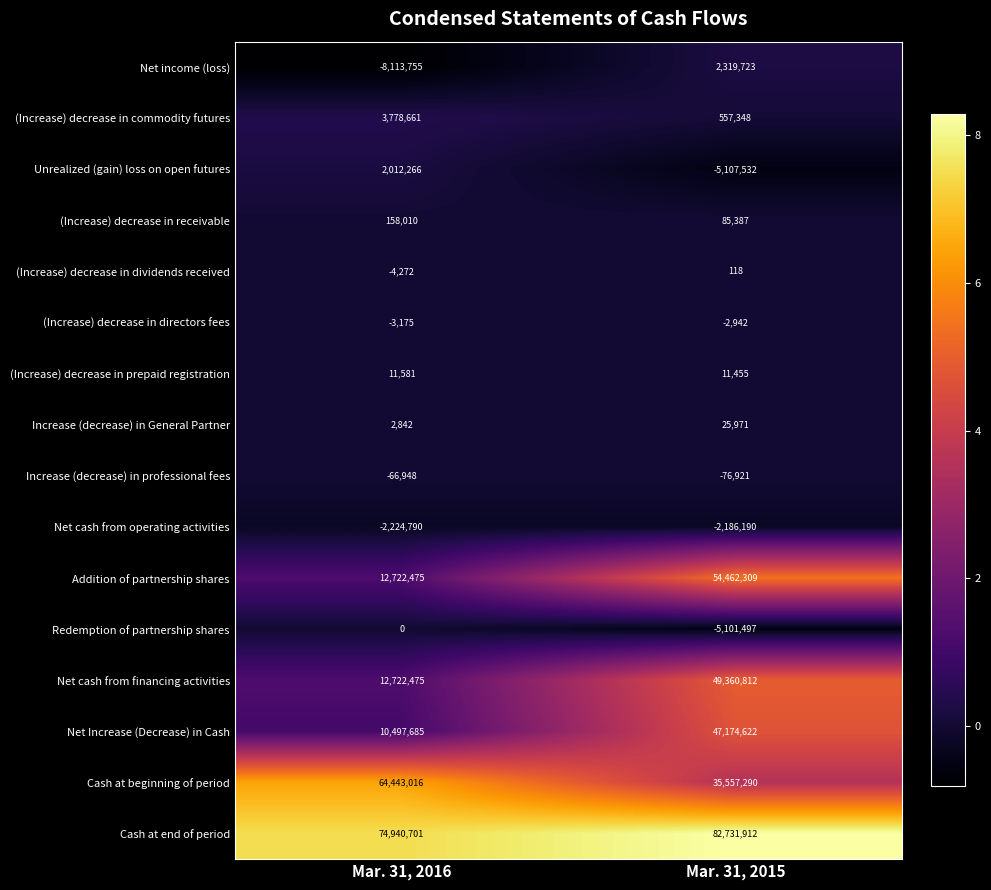

What is the sum of the Addition of partnership shares values at Mar. 31, 2016 and Mar. 31, 2015?

67184784